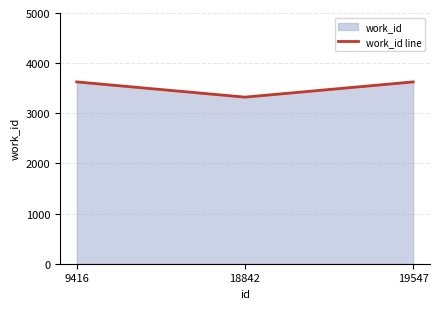

Is it true that the value at 19547 is 5502?

False